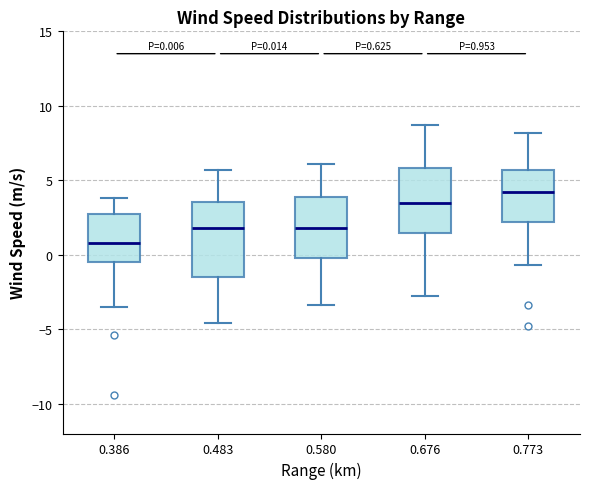

Which box's median line is the lowest?

0.386